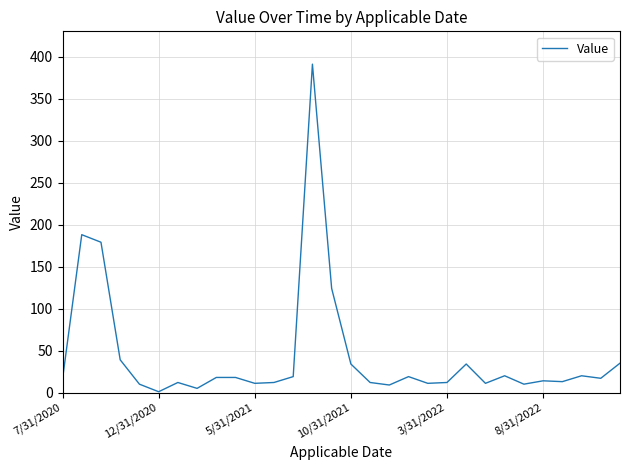

What is the maximum value shown in the chart?

391